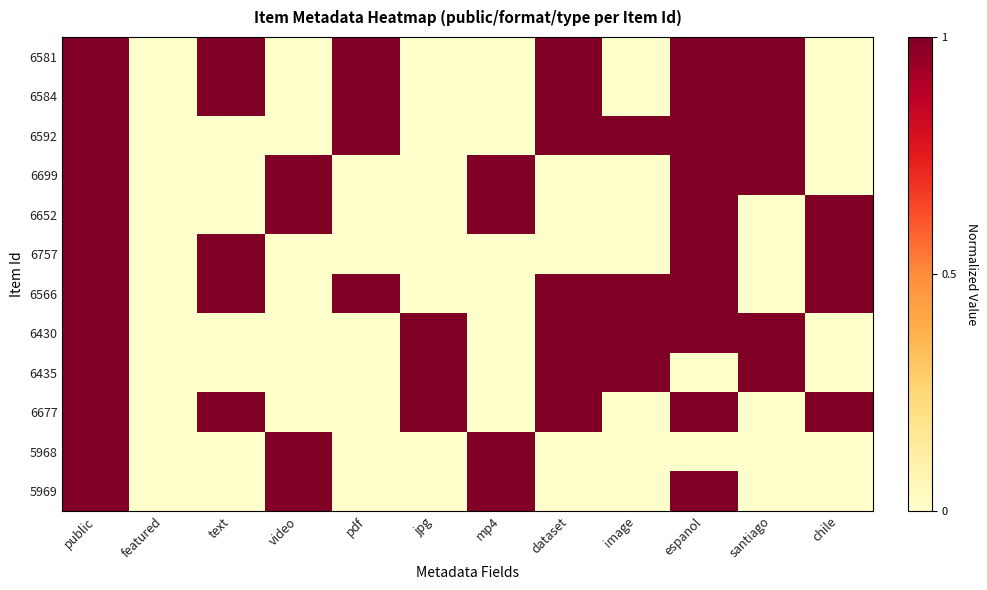

What is the total value across all series at dataset?

7